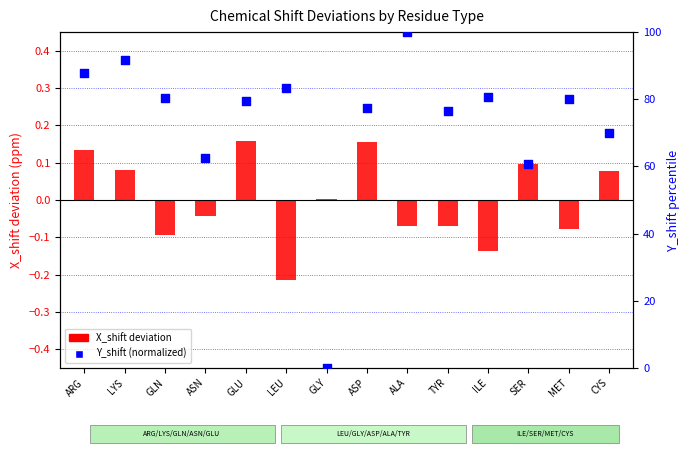

What is the change in value from GLY to CYS?

+70.0